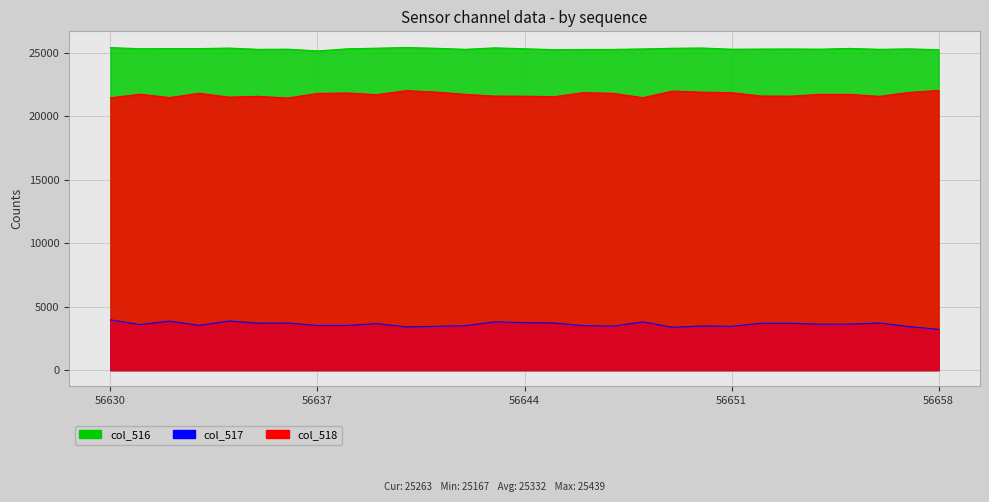

Reading right to left, what are all the values shown in this chart?

col_516: 25263	25327	25295	25364	25307	25320	25313	25302	25398	25375	25326	25286	25282	25269	25339	25410	25295	25375	25439	25382	25332	25167	25305	25292	25392	25351	25350	25341	25431
col_517: 3214	3431	3712	3624	3616	3695	3691	3452	3479	3376	3803	3466	3505	3714	3740	3808	3505	3452	3404	3667	3522	3517	3713	3705	3871	3522	3862	3589	3960
col_518: 22049	21896	21583	21740	21740	21598	21611	21874	21919	21999	21479	21820	21877	21555	21599	21602	21743	21923	22035	21714	21852	21815	21454	21587	21521	21829	21488	21752	21471